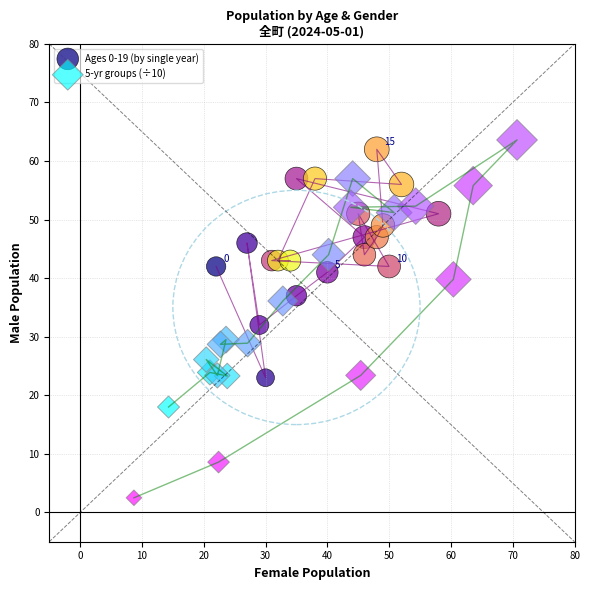

Which series has the largest Y range (max minus min)?

5-yr groups (÷10)